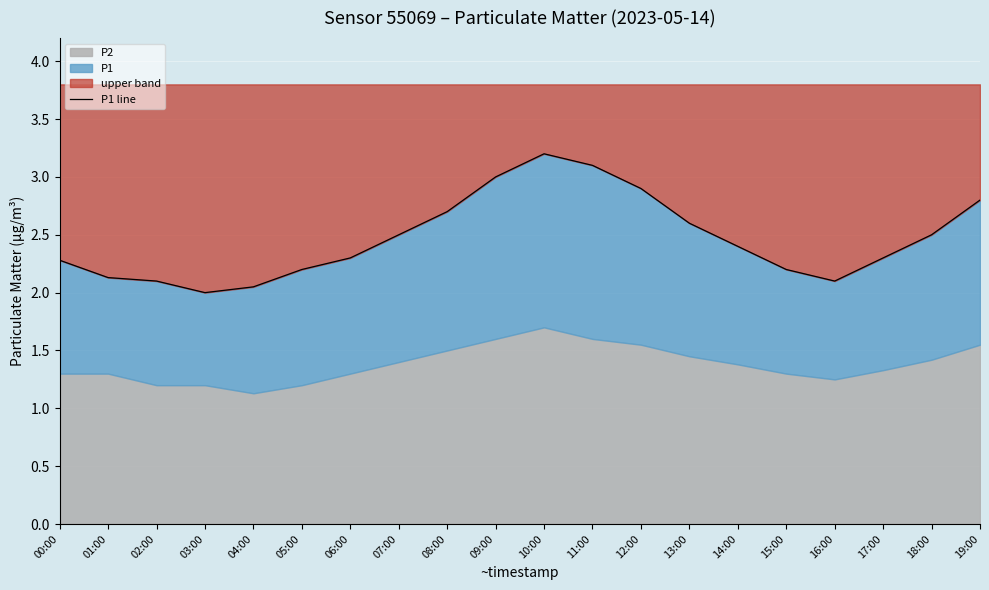

Approximately how many times larger is the value at 19:00 compared to 05:00?

1.3